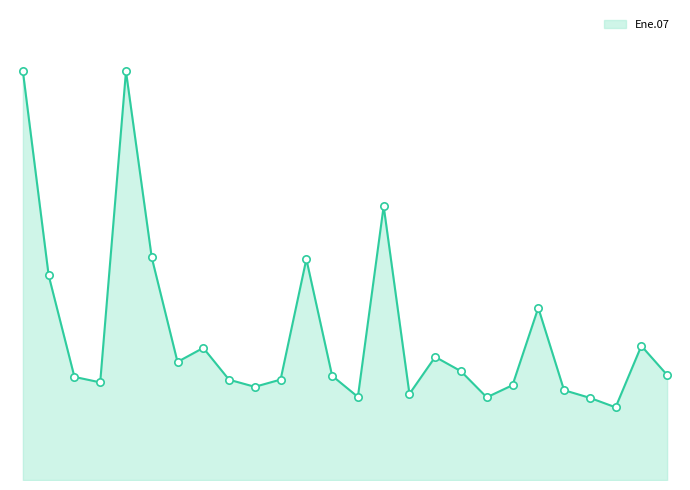

Is this an area chart (filled region under the line)?

Yes